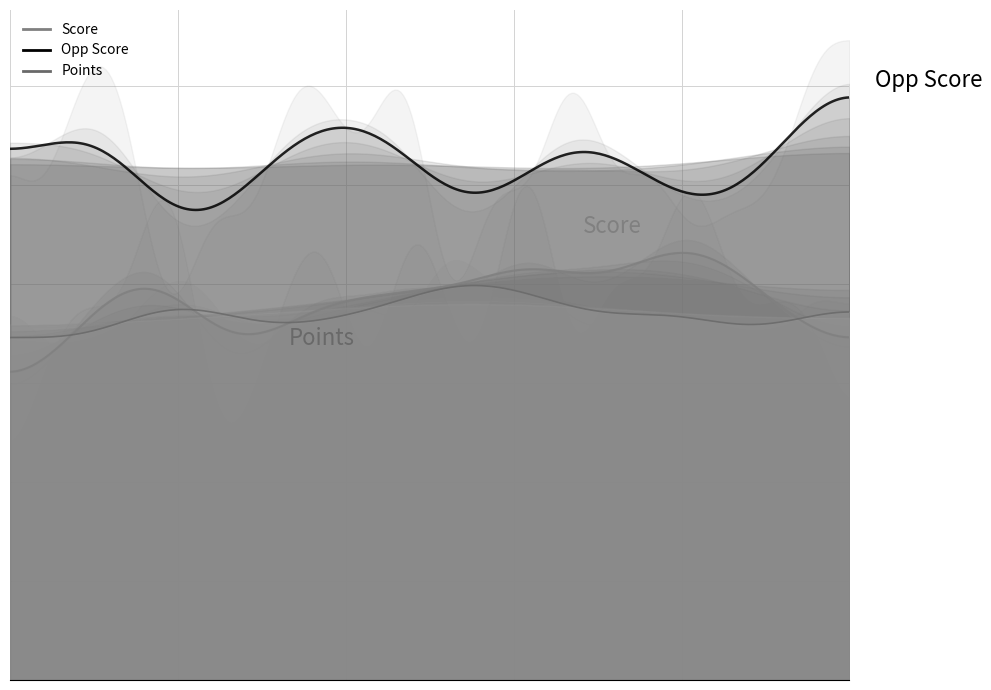

Reading left to right, what are all the values shown in this chart?

score: score=18	opp_score=33	points=39	3=39	4=54	5=26	6=27	7=40	8=44	9=29	10=49	11=35	12=34	13=58	14=30	15=42	16=39	17=54	18=39	19=38	20=38	21=21
opp_score: score=57	opp_score=50	points=64	3=57	4=34	5=49	6=45	7=60	8=58	9=54	10=64	11=34	12=52	13=46	14=64	15=51	16=53	17=44	18=47	19=48	20=62	21=61
points: score=39	opp_score=33	points=33	3=36	4=41	5=39	6=33	7=36	8=36	9=38	10=36	11=44	12=39	13=41	14=36	15=36	16=36	17=41	18=33	19=33	20=39	21=36